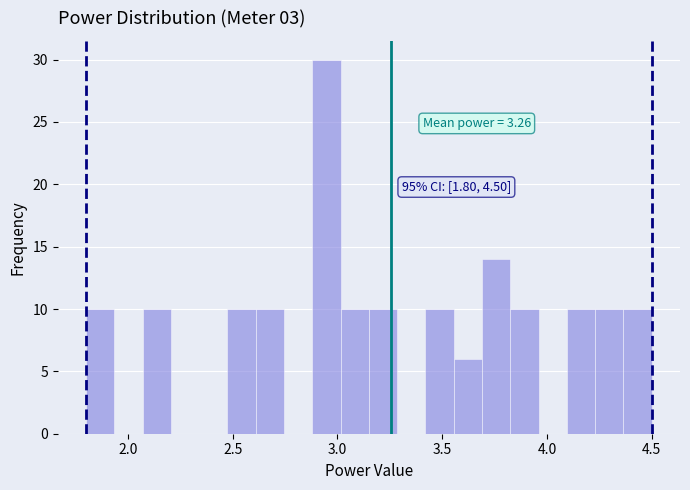

Read against the x-axis, roughly where is the centre of the tallest bar?

2.95